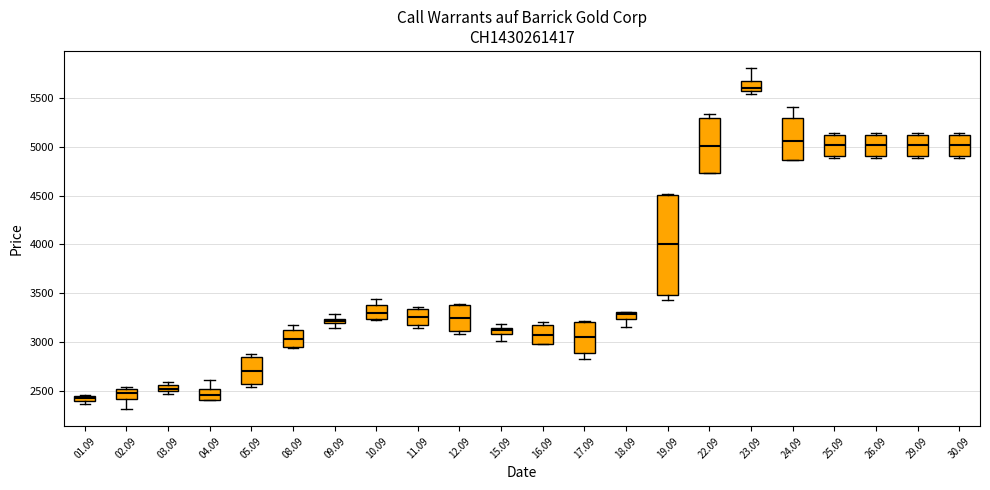

Which box has the highest median line?

23.09